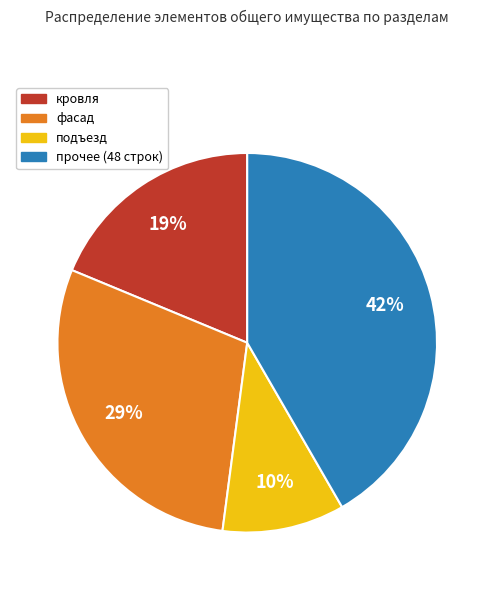

Does any single category account for the majority?

No